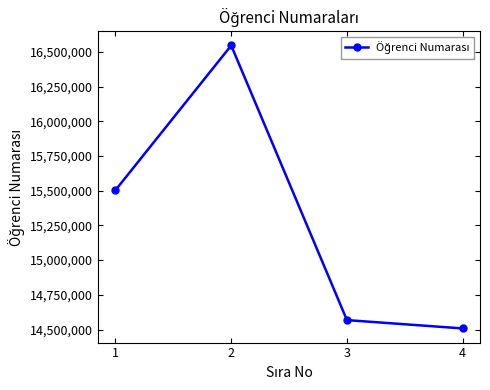

Read the value at 4.

14508028